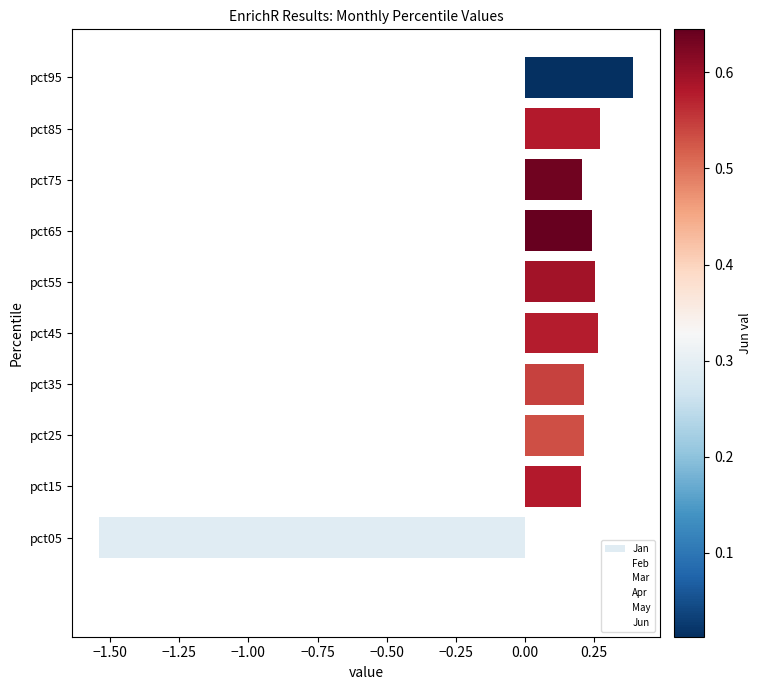

What is the greatest value displayed?

0.4